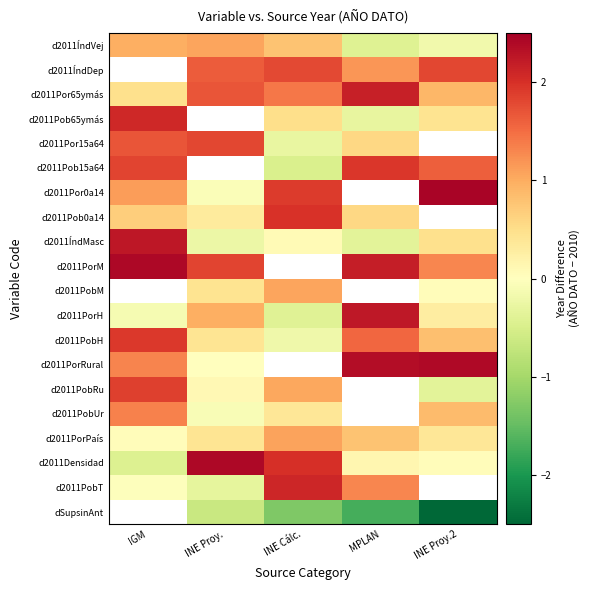

List the series in order of their peak value, lowest first.

d2011PorPaís, dSupsinAnt, d2011ÍndVej, d2011PobUr, d2011Por15a64, d2011PobRu, d2011PobH, d2011Pob15a64, d2011Pob0a14, d2011Pob65ymás, d2011PobT, d2011Por65ymás, d2011PorH, d2011ÍndMasc, d2011PorRural, d2011PorM, d2011Densidad, d2011PobM, d2011Por0a14, d2011ÍndDep